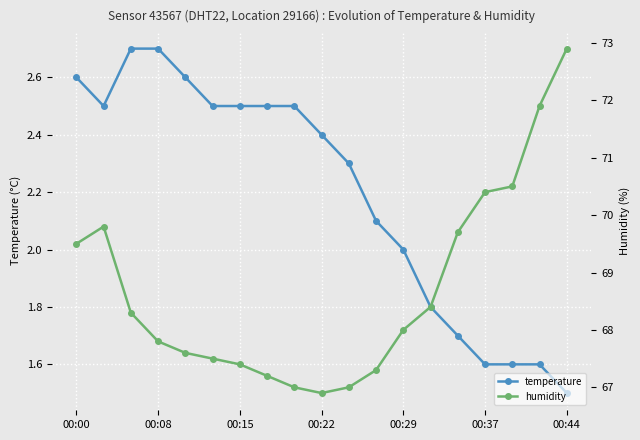

The value of temperature at 00:22 is 3.4. True or false?

False